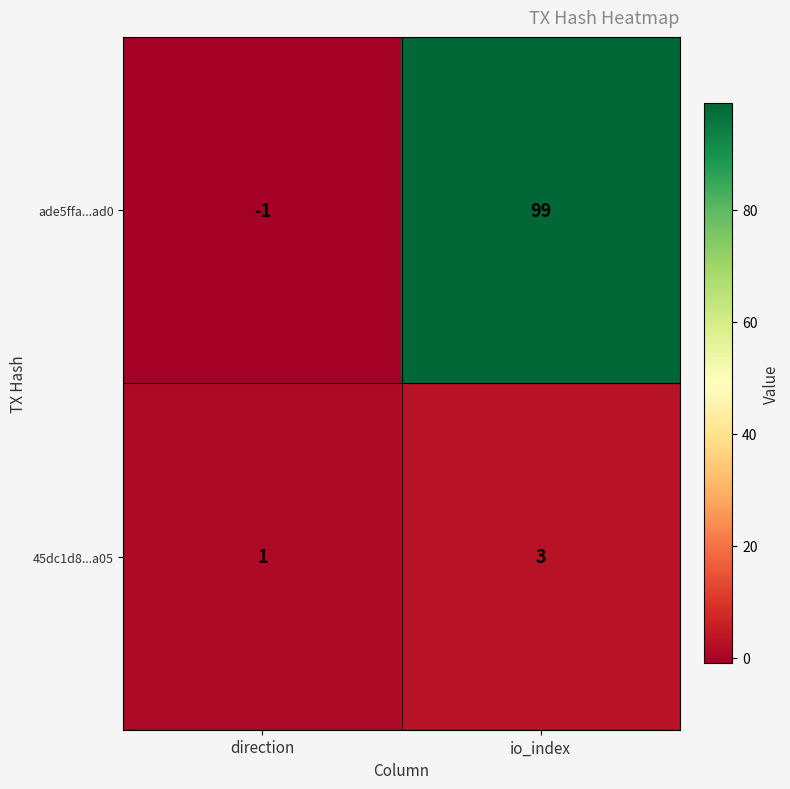

Reading right to left, extract all data points from this chart.

ade5ffa...ad0: io_index=99	direction=-1
45dc1d8...a05: io_index=3	direction=1